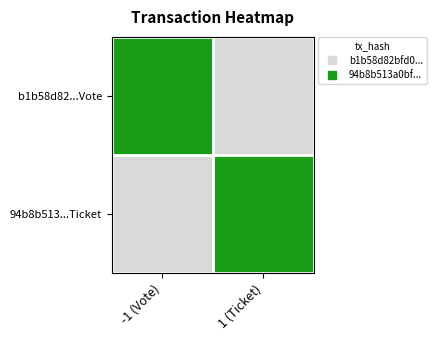

Reading left to right, transcribe all the data shown in this chart.

b1b58d82...Vote: -1 (Vote)=1	1 (Ticket)=0
94b8b513...Ticket: -1 (Vote)=0	1 (Ticket)=1